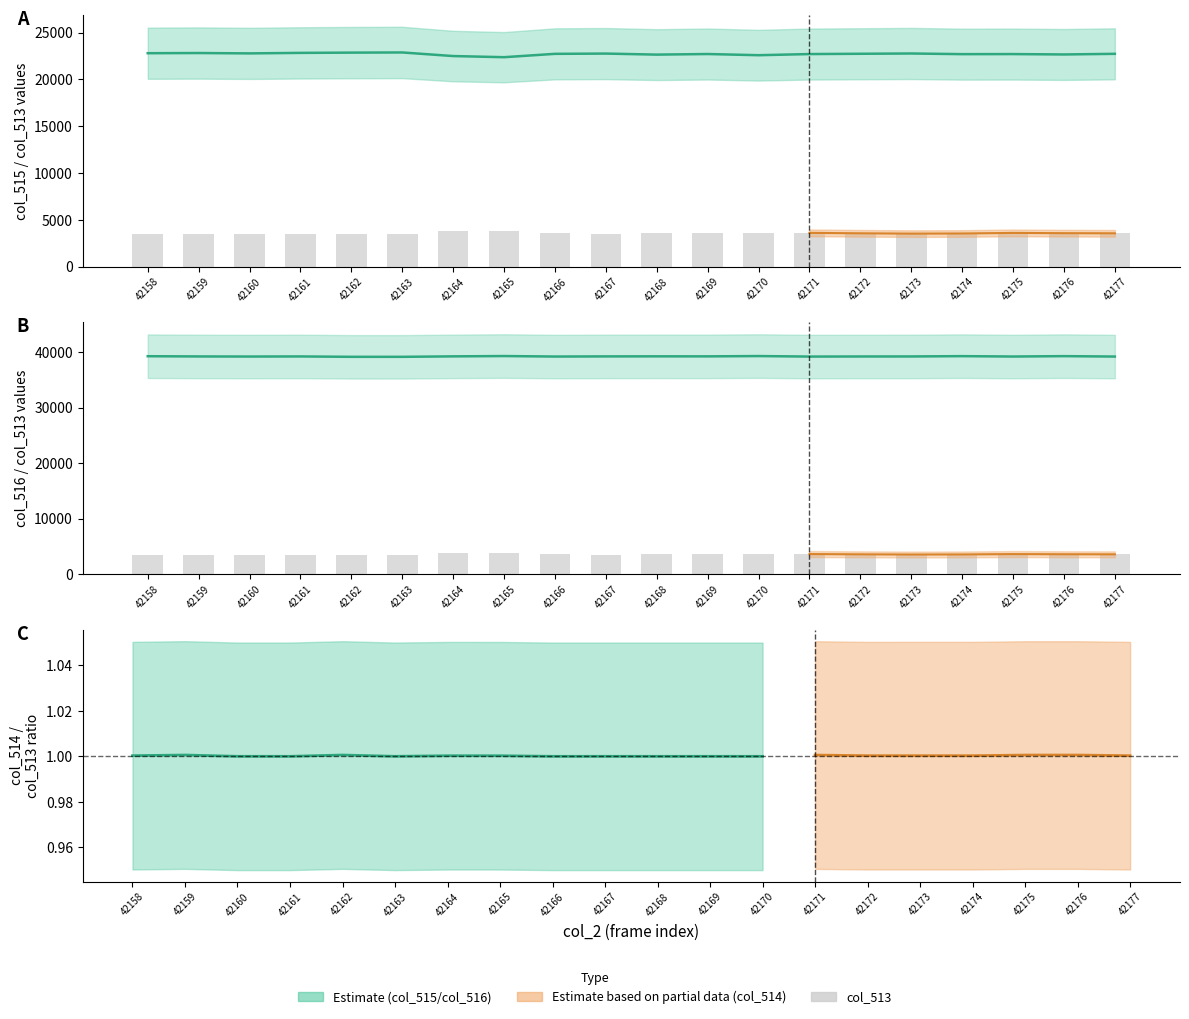

List the labels in order of value, largest first.

42165, 42164, 42170, 42168, 42171, 42175, 42166, 42176, 42169, 42172, 42177, 42174, 42160, 42167, 42173, 42162, 42163, 42159, 42161, 42158